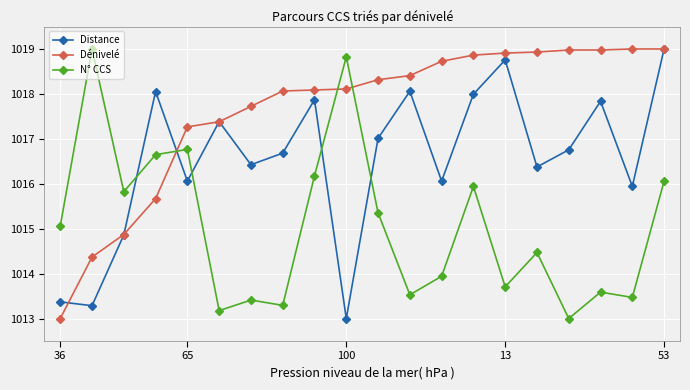

How many intersections are there between N° CCS and Distance?

5